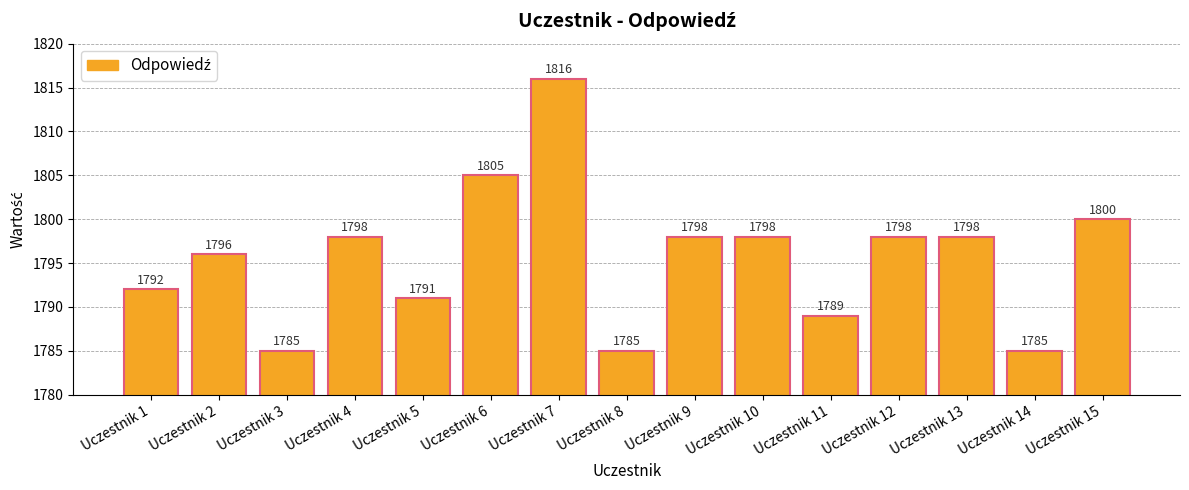

What is the change in value from Uczestnik 2 to Uczestnik 13?

+2